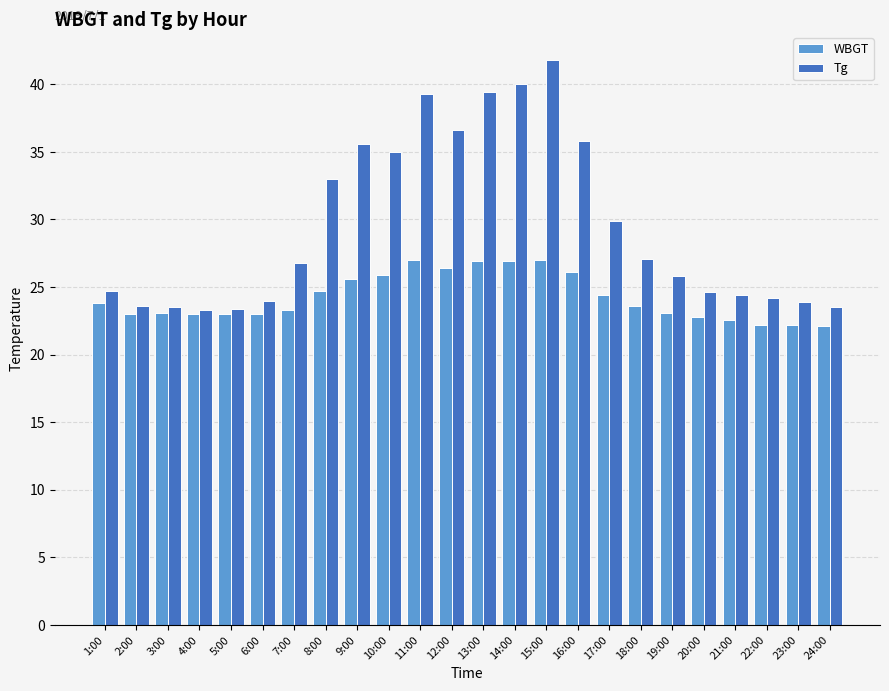

List the series in order of their peak value, highest first.

Tg, WBGT